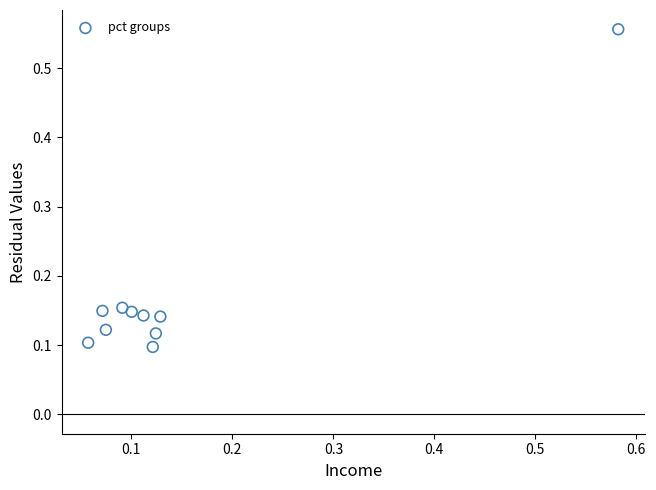

What is the range of X values (max minus min)?

0.5